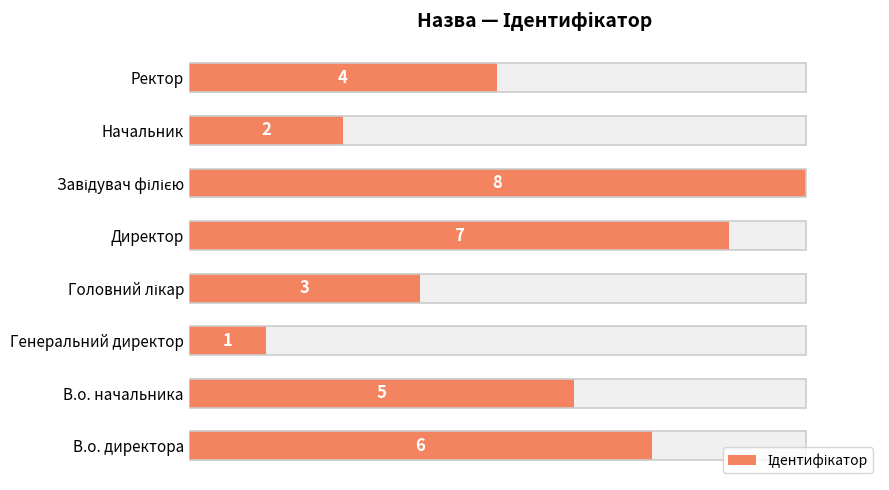

Does the chart contain stacked bars?

No